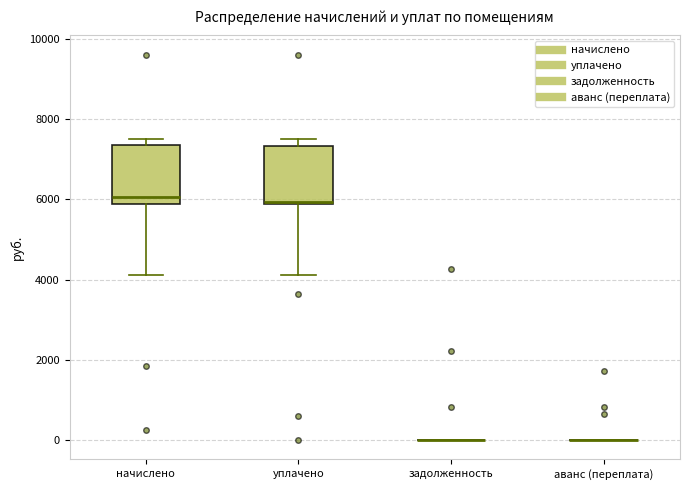

Reading left to right, transcribe this box plot: for each box, give where its median line is, the range the box spans, and where its two whiskers end, as read against the y-axis. The values are not printed on the chart, so give them approximately, as read against the axis.

начислено: median 6000, box 5800 to 7400, whiskers 4200 to 7600
уплачено: median 6000, box 5800 to 7400, whiskers 4200 to 7600
задолженность: box collapsed to a line at 0, whiskers 0 to 0
аванс (переплата): box collapsed to a line at 0, whiskers 0 to 0